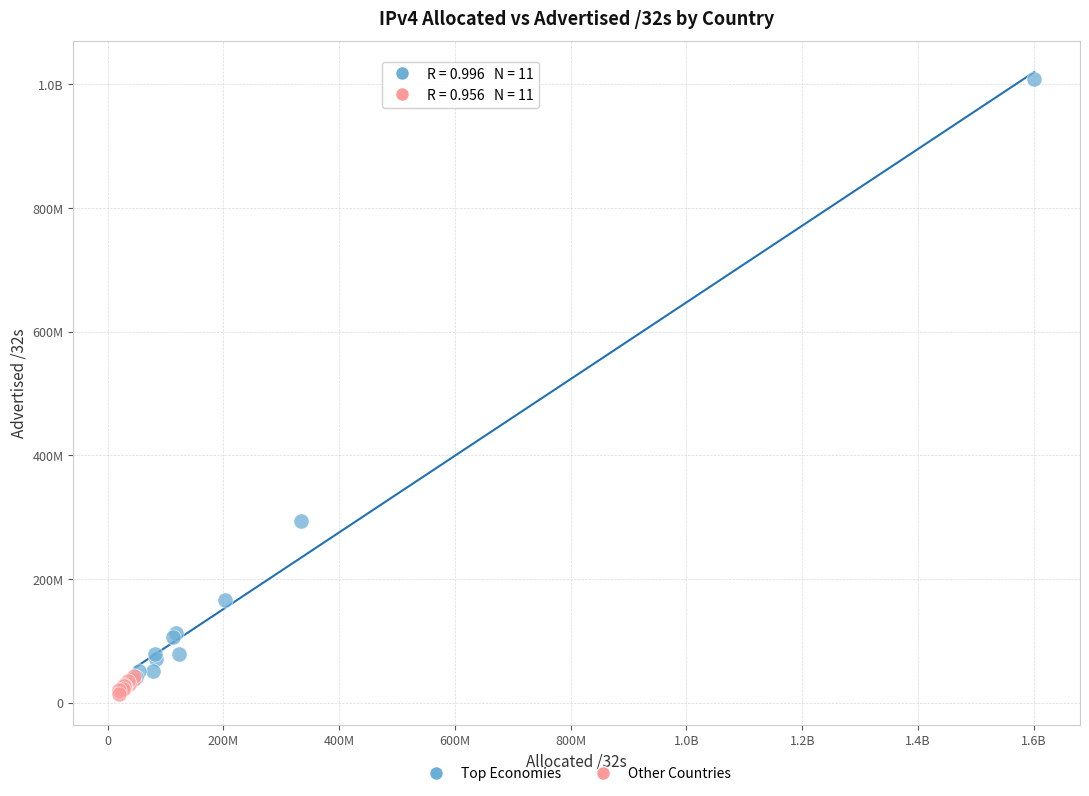

What are all the series names shown in the legend?

Top Economies, Other Countries